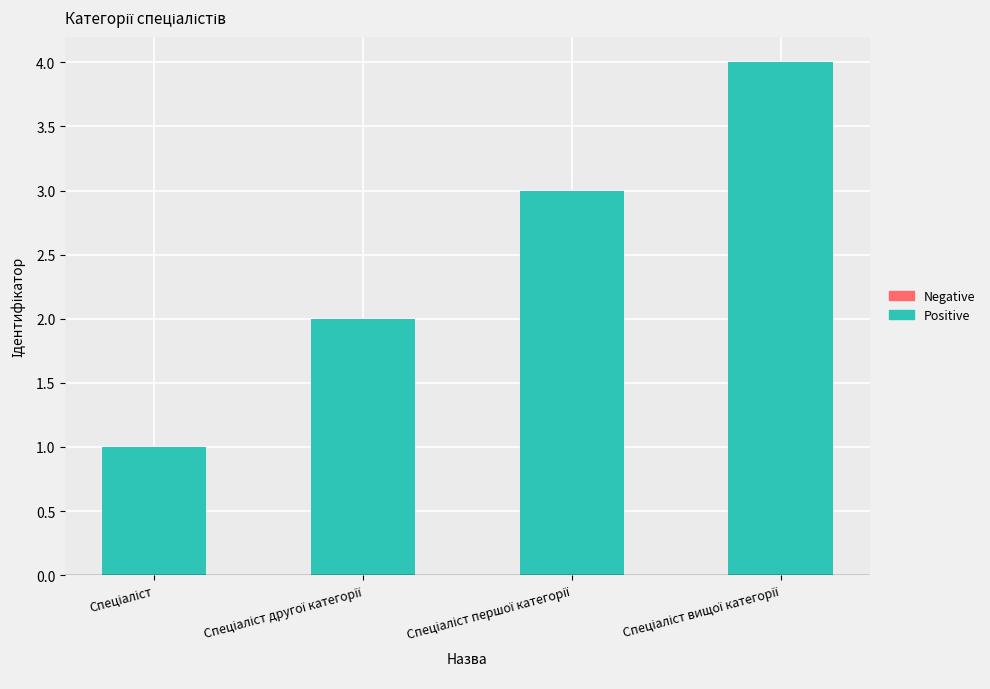

What is the sum of all values?

10